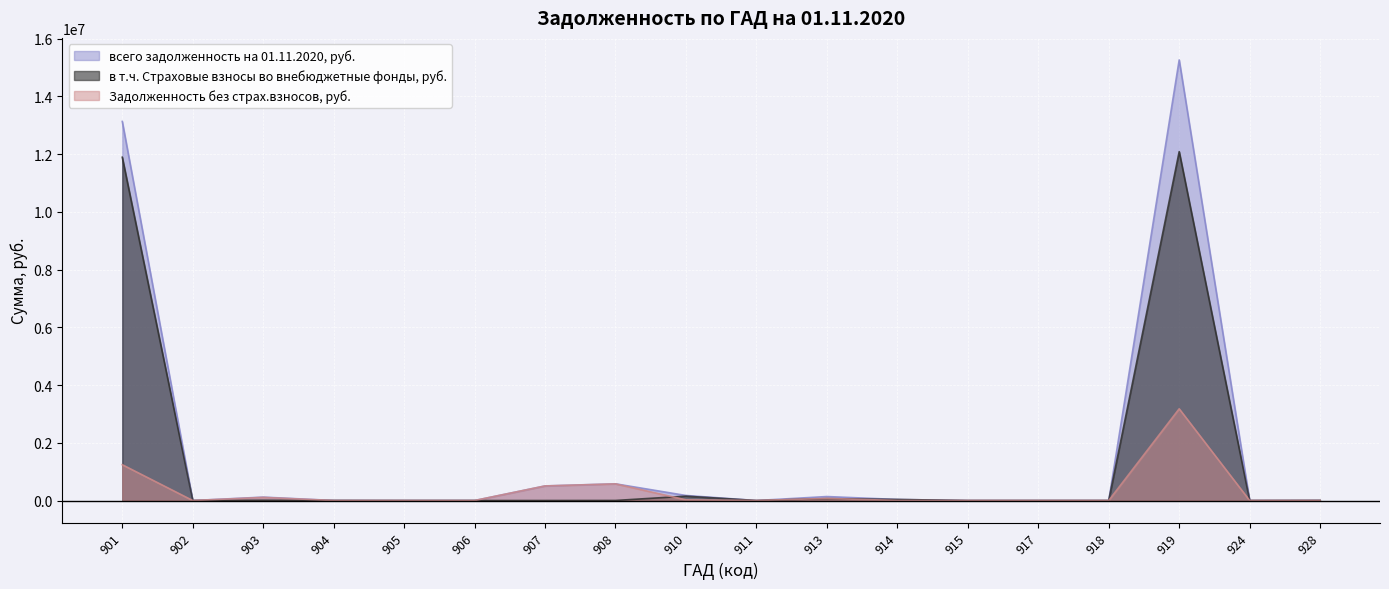

What is the value of the всего задолженность на 01.11.2020, руб. point at the 17th from the left?

107.9